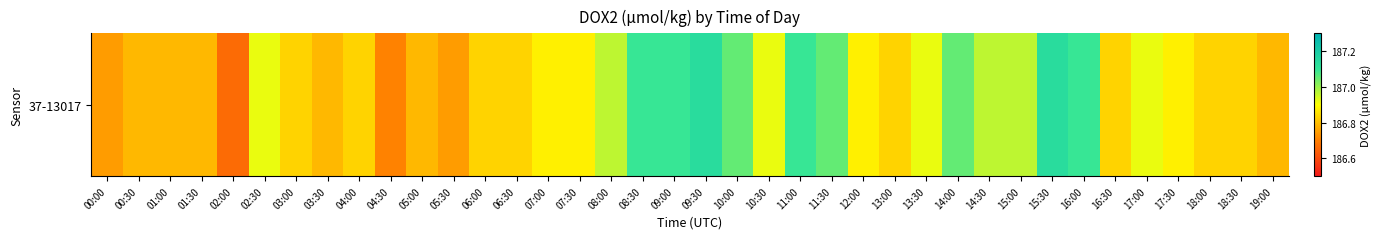

The chart shows a value of 72.1 at 01:30. True or false?

False